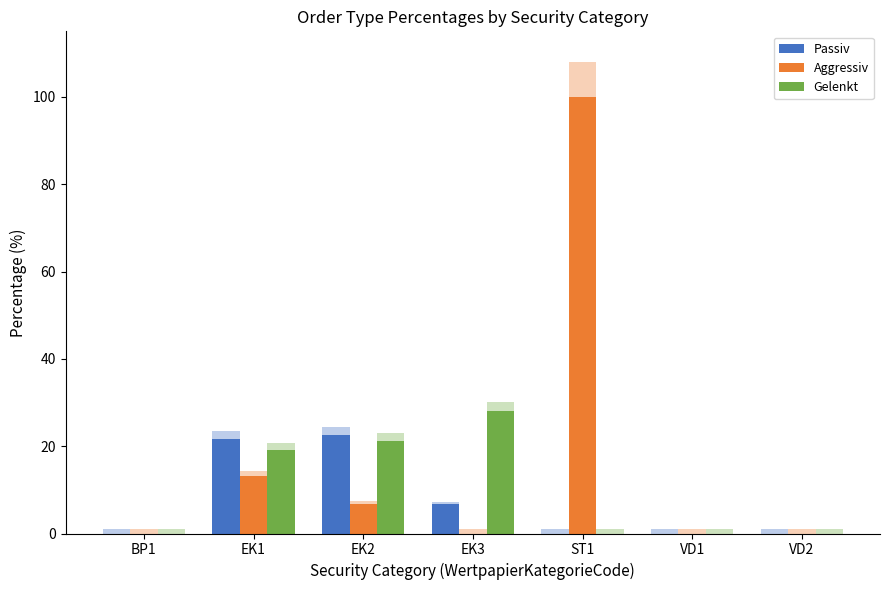

Between ST1 and VD2, which series saw the biggest shift?

Aggressiv